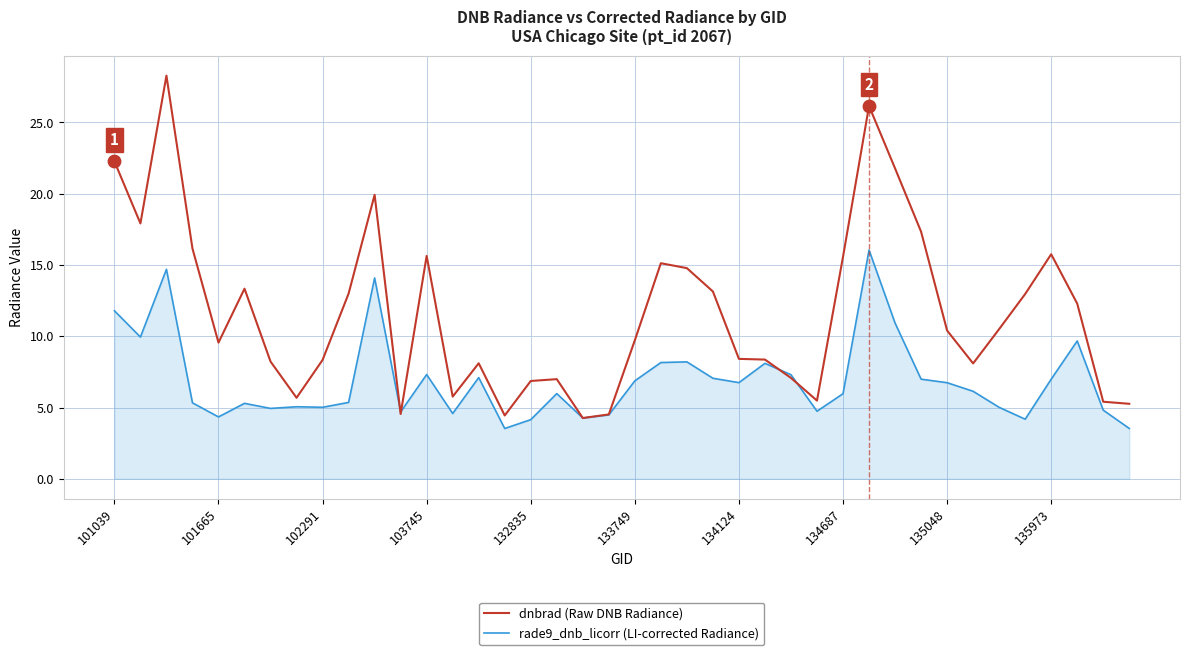

What are all the series names shown in the legend?

dnbrad (Raw DNB Radiance), rade9_dnb_licorr (LI-corrected Radiance)